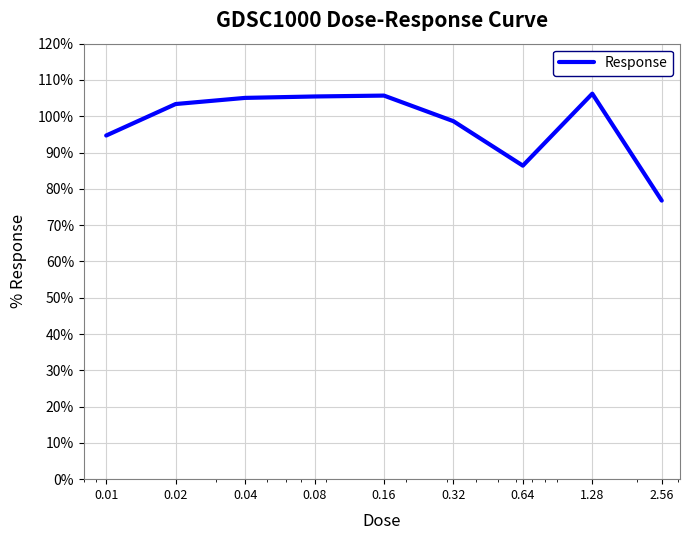

What is the smallest value displayed?

76.8